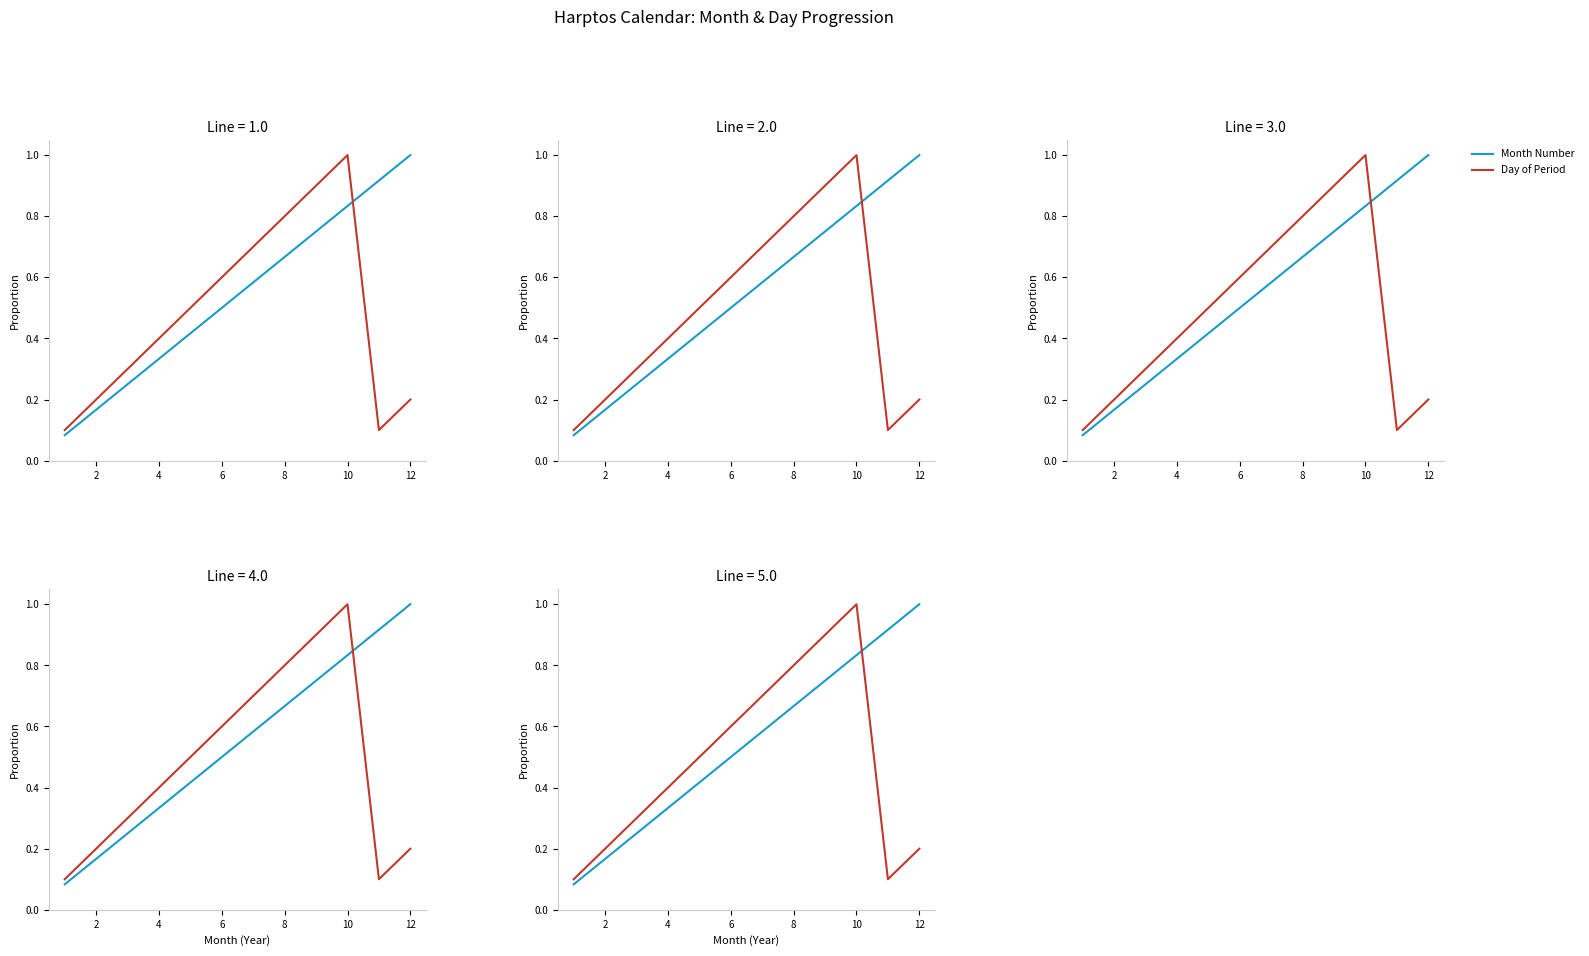

What is the average value of the Day of Period series?

0.5